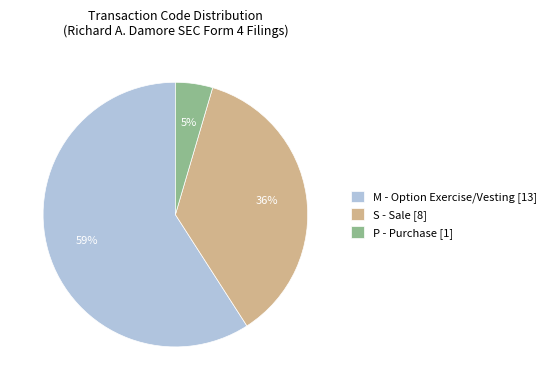

What percentage is the M - Option Exercise/Vesting [13] slice, to the nearest percent?

59%